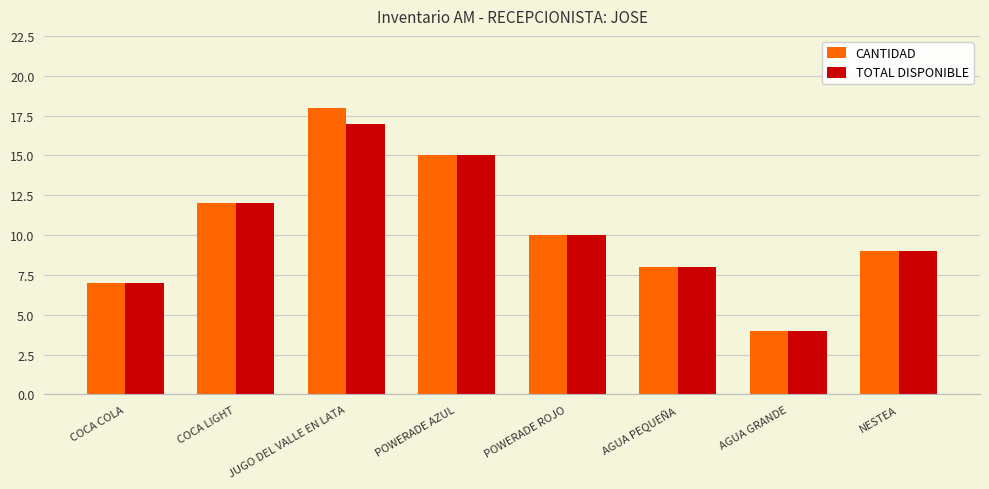

Count the number of categories in the chart.

8